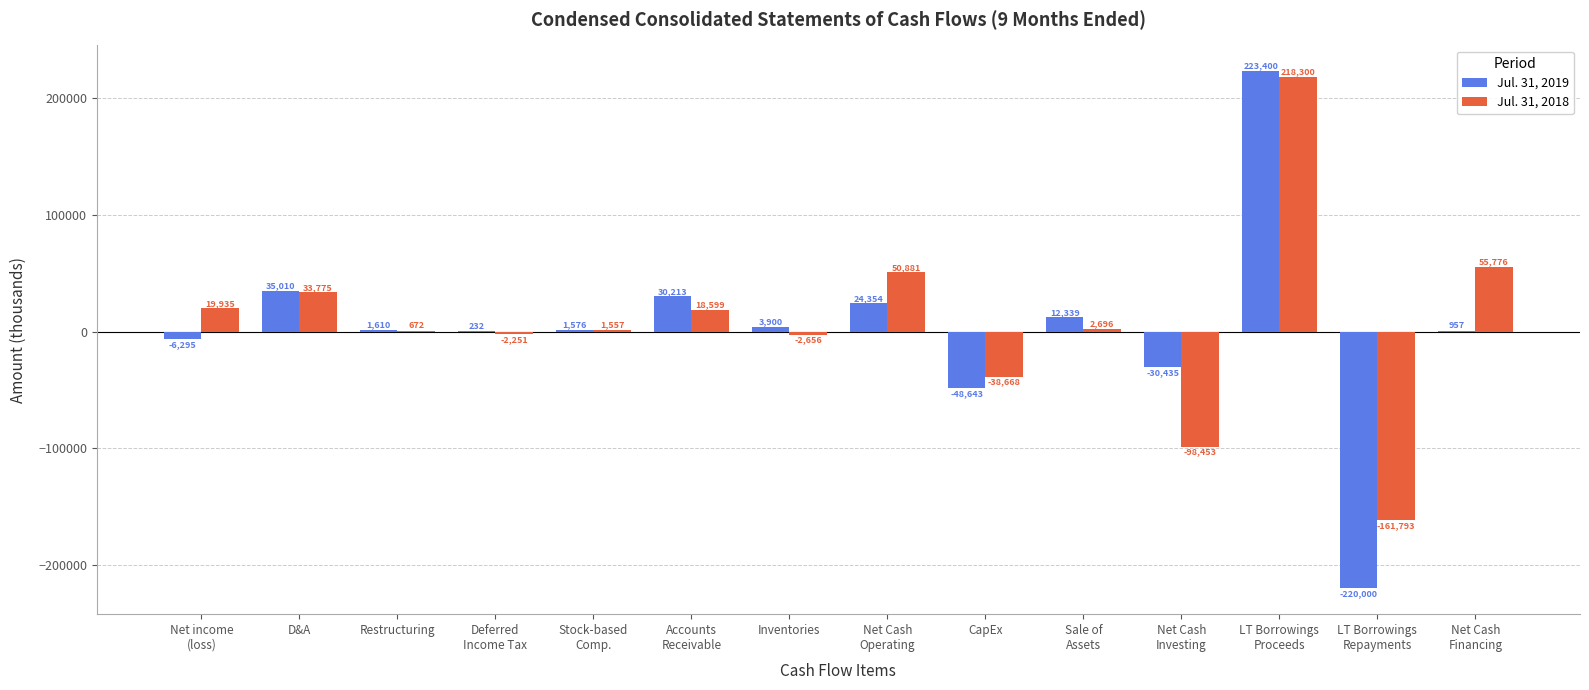

What is the total value across all series at Inventories?

1244